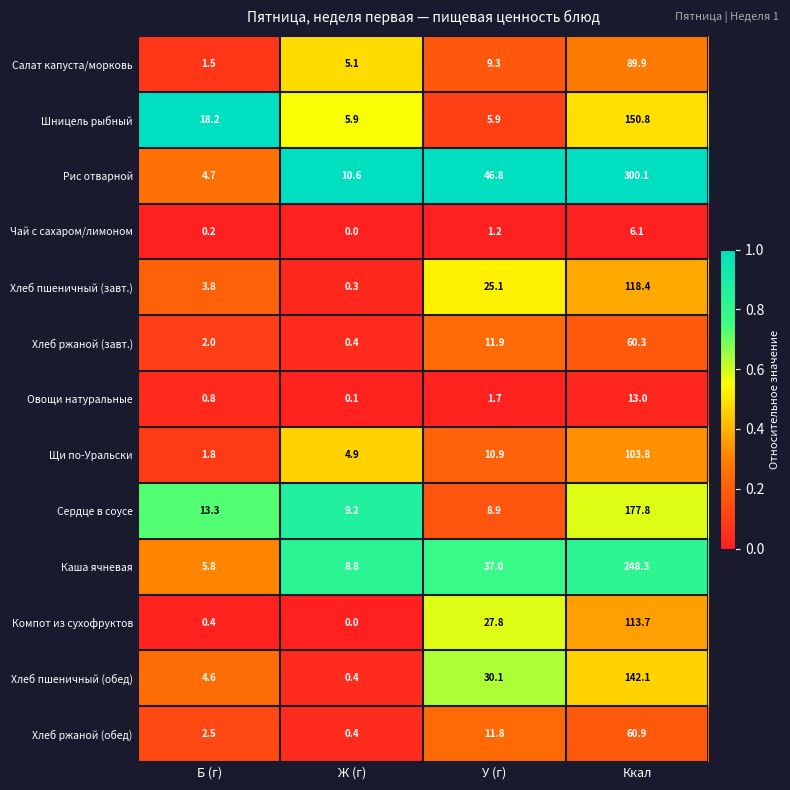

Which series has the largest total across all categories?

Рис отварной